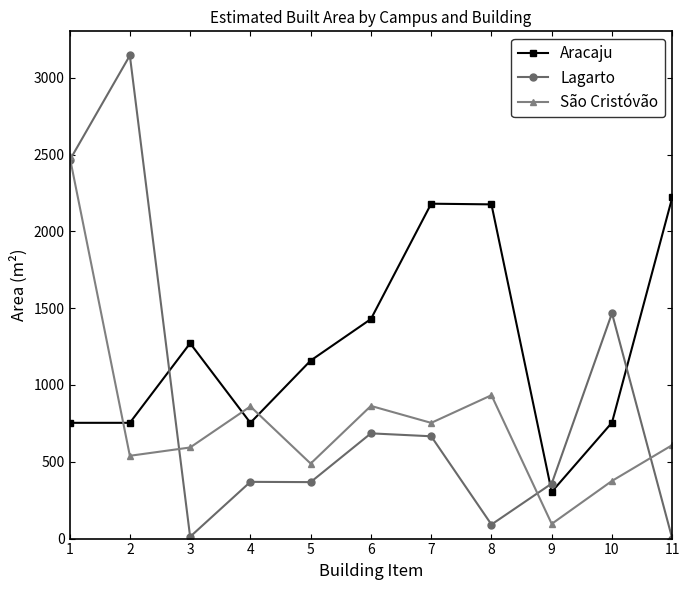

What value does the São Cristóvão series have at 7?

753.3